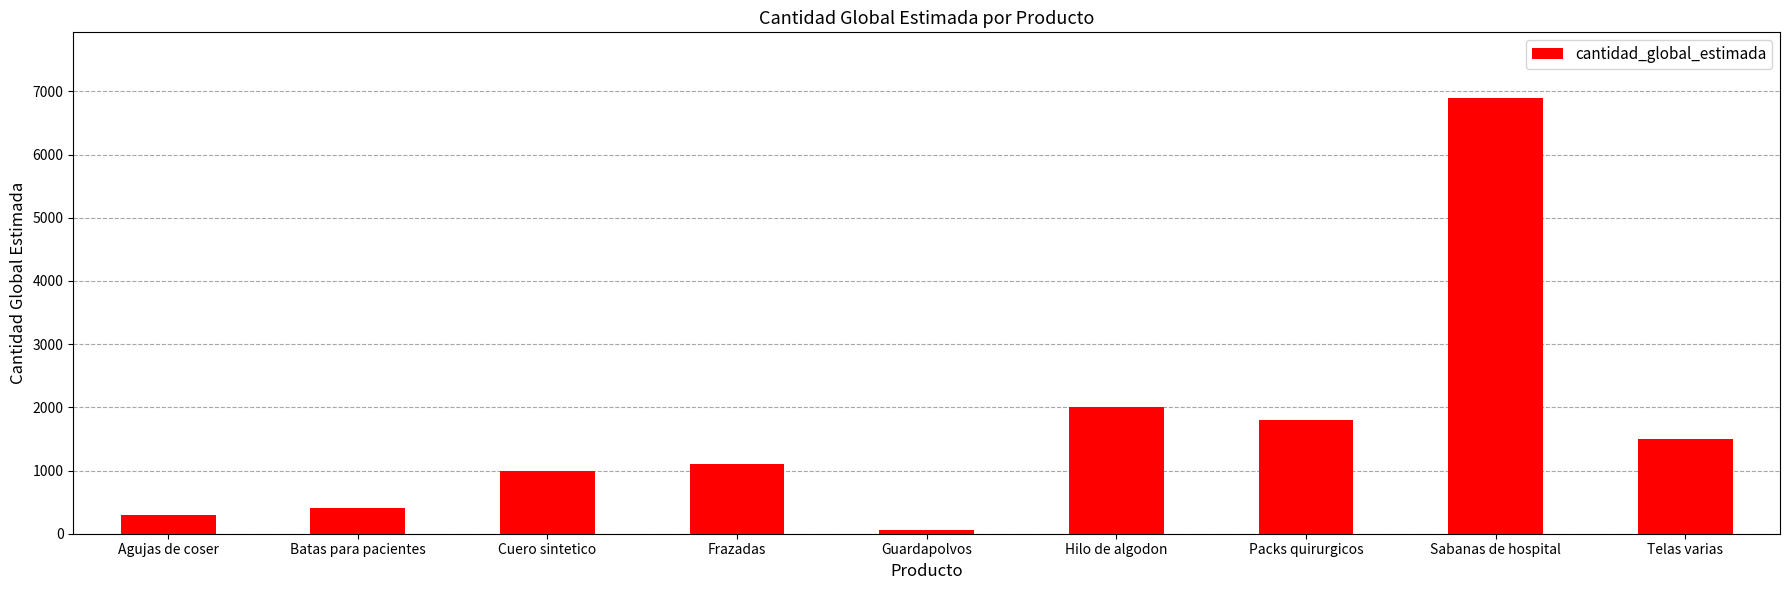

Rank the categories by value from highest to lowest.

Sabanas de hospital, Hilo de algodon, Packs quirurgicos, Telas varias, Frazadas, Cuero sintetico, Batas para pacientes, Agujas de coser, Guardapolvos